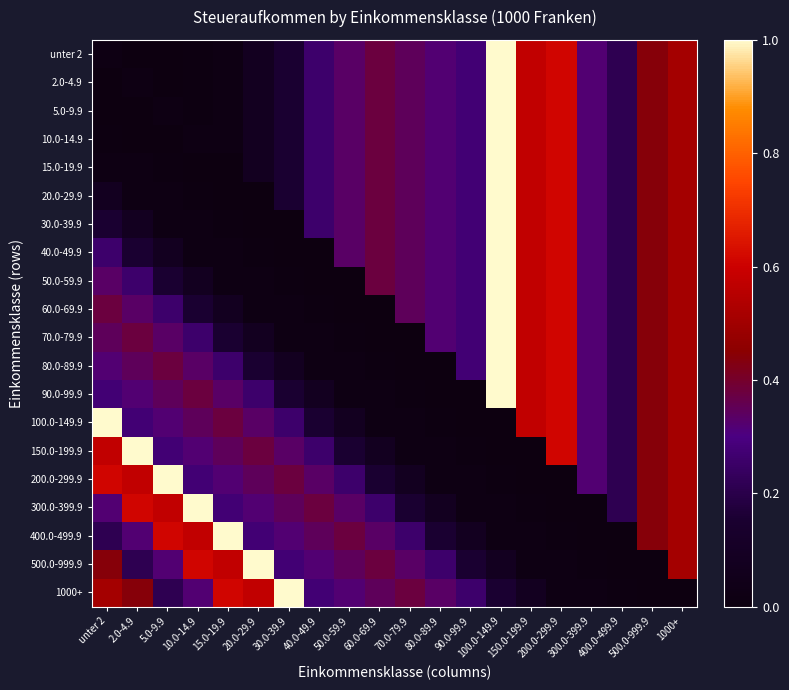

Reading right to left, extract all data points from this chart.

unter 2: 1000+=0.5	500.0-999.9=0.4	400.0-499.9=0.2	300.0-399.9=0.3	200.0-299.9=0.6	150.0-199.9=0.6	100.0-149.9=1.0	90.0-99.9=0.3	80.0-89.9=0.3	70.0-79.9=0.3	60.0-69.9=0.4	50.0-59.9=0.3	40.0-49.9=0.3	30.0-39.9=0.2	20.0-29.9=0.1	15.0-19.9=0.0	10.0-14.9=0.0	5.0-9.9=0.0	2.0-4.9=0.0	unter 2=0.0
2.0-4.9: 1000+=0.5	500.0-999.9=0.4	400.0-499.9=0.2	300.0-399.9=0.3	200.0-299.9=0.6	150.0-199.9=0.6	100.0-149.9=1.0	90.0-99.9=0.3	80.0-89.9=0.3	70.0-79.9=0.3	60.0-69.9=0.4	50.0-59.9=0.3	40.0-49.9=0.3	30.0-39.9=0.2	20.0-29.9=0.1	15.0-19.9=0.0	10.0-14.9=0.0	5.0-9.9=0.0	2.0-4.9=0.0	unter 2=0.0
5.0-9.9: 1000+=0.5	500.0-999.9=0.4	400.0-499.9=0.2	300.0-399.9=0.3	200.0-299.9=0.6	150.0-199.9=0.6	100.0-149.9=1.0	90.0-99.9=0.3	80.0-89.9=0.3	70.0-79.9=0.3	60.0-69.9=0.4	50.0-59.9=0.3	40.0-49.9=0.3	30.0-39.9=0.2	20.0-29.9=0.1	15.0-19.9=0.0	10.0-14.9=0.0	5.0-9.9=0.0	2.0-4.9=0.0	unter 2=0.0
10.0-14.9: 1000+=0.5	500.0-999.9=0.4	400.0-499.9=0.2	300.0-399.9=0.3	200.0-299.9=0.6	150.0-199.9=0.6	100.0-149.9=1.0	90.0-99.9=0.3	80.0-89.9=0.3	70.0-79.9=0.3	60.0-69.9=0.4	50.0-59.9=0.3	40.0-49.9=0.3	30.0-39.9=0.2	20.0-29.9=0.1	15.0-19.9=0.0	10.0-14.9=0.0	5.0-9.9=0.0	2.0-4.9=0.0	unter 2=0.0
15.0-19.9: 1000+=0.5	500.0-999.9=0.4	400.0-499.9=0.2	300.0-399.9=0.3	200.0-299.9=0.6	150.0-199.9=0.6	100.0-149.9=1.0	90.0-99.9=0.3	80.0-89.9=0.3	70.0-79.9=0.3	60.0-69.9=0.4	50.0-59.9=0.3	40.0-49.9=0.3	30.0-39.9=0.2	20.0-29.9=0.1	15.0-19.9=0.0	10.0-14.9=0.0	5.0-9.9=0.0	2.0-4.9=0.0	unter 2=0.0
20.0-29.9: 1000+=0.5	500.0-999.9=0.4	400.0-499.9=0.2	300.0-399.9=0.3	200.0-299.9=0.6	150.0-199.9=0.6	100.0-149.9=1.0	90.0-99.9=0.3	80.0-89.9=0.3	70.0-79.9=0.3	60.0-69.9=0.4	50.0-59.9=0.3	40.0-49.9=0.3	30.0-39.9=0.2	20.0-29.9=0.0	15.0-19.9=0.0	10.0-14.9=0.0	5.0-9.9=0.0	2.0-4.9=0.0	unter 2=0.1
30.0-39.9: 1000+=0.5	500.0-999.9=0.4	400.0-499.9=0.2	300.0-399.9=0.3	200.0-299.9=0.6	150.0-199.9=0.6	100.0-149.9=1.0	90.0-99.9=0.3	80.0-89.9=0.3	70.0-79.9=0.3	60.0-69.9=0.4	50.0-59.9=0.3	40.0-49.9=0.3	30.0-39.9=0.0	20.0-29.9=0.0	15.0-19.9=0.0	10.0-14.9=0.0	5.0-9.9=0.0	2.0-4.9=0.1	unter 2=0.2
40.0-49.9: 1000+=0.5	500.0-999.9=0.4	400.0-499.9=0.2	300.0-399.9=0.3	200.0-299.9=0.6	150.0-199.9=0.6	100.0-149.9=1.0	90.0-99.9=0.3	80.0-89.9=0.3	70.0-79.9=0.3	60.0-69.9=0.4	50.0-59.9=0.3	40.0-49.9=0.0	30.0-39.9=0.0	20.0-29.9=0.0	15.0-19.9=0.0	10.0-14.9=0.0	5.0-9.9=0.1	2.0-4.9=0.2	unter 2=0.3
50.0-59.9: 1000+=0.5	500.0-999.9=0.4	400.0-499.9=0.2	300.0-399.9=0.3	200.0-299.9=0.6	150.0-199.9=0.6	100.0-149.9=1.0	90.0-99.9=0.3	80.0-89.9=0.3	70.0-79.9=0.3	60.0-69.9=0.4	50.0-59.9=0.0	40.0-49.9=0.0	30.0-39.9=0.0	20.0-29.9=0.0	15.0-19.9=0.0	10.0-14.9=0.1	5.0-9.9=0.2	2.0-4.9=0.3	unter 2=0.3
60.0-69.9: 1000+=0.5	500.0-999.9=0.4	400.0-499.9=0.2	300.0-399.9=0.3	200.0-299.9=0.6	150.0-199.9=0.6	100.0-149.9=1.0	90.0-99.9=0.3	80.0-89.9=0.3	70.0-79.9=0.3	60.0-69.9=0.0	50.0-59.9=0.0	40.0-49.9=0.0	30.0-39.9=0.0	20.0-29.9=0.0	15.0-19.9=0.1	10.0-14.9=0.2	5.0-9.9=0.3	2.0-4.9=0.3	unter 2=0.4
70.0-79.9: 1000+=0.5	500.0-999.9=0.4	400.0-499.9=0.2	300.0-399.9=0.3	200.0-299.9=0.6	150.0-199.9=0.6	100.0-149.9=1.0	90.0-99.9=0.3	80.0-89.9=0.3	70.0-79.9=0.0	60.0-69.9=0.0	50.0-59.9=0.0	40.0-49.9=0.0	30.0-39.9=0.0	20.0-29.9=0.1	15.0-19.9=0.2	10.0-14.9=0.3	5.0-9.9=0.3	2.0-4.9=0.4	unter 2=0.3
80.0-89.9: 1000+=0.5	500.0-999.9=0.4	400.0-499.9=0.2	300.0-399.9=0.3	200.0-299.9=0.6	150.0-199.9=0.6	100.0-149.9=1.0	90.0-99.9=0.3	80.0-89.9=0.0	70.0-79.9=0.0	60.0-69.9=0.0	50.0-59.9=0.0	40.0-49.9=0.0	30.0-39.9=0.1	20.0-29.9=0.2	15.0-19.9=0.3	10.0-14.9=0.3	5.0-9.9=0.4	2.0-4.9=0.3	unter 2=0.3
90.0-99.9: 1000+=0.5	500.0-999.9=0.4	400.0-499.9=0.2	300.0-399.9=0.3	200.0-299.9=0.6	150.0-199.9=0.6	100.0-149.9=1.0	90.0-99.9=0.0	80.0-89.9=0.0	70.0-79.9=0.0	60.0-69.9=0.0	50.0-59.9=0.0	40.0-49.9=0.1	30.0-39.9=0.2	20.0-29.9=0.3	15.0-19.9=0.3	10.0-14.9=0.4	5.0-9.9=0.3	2.0-4.9=0.3	unter 2=0.3
100.0-149.9: 1000+=0.5	500.0-999.9=0.4	400.0-499.9=0.2	300.0-399.9=0.3	200.0-299.9=0.6	150.0-199.9=0.6	100.0-149.9=0.0	90.0-99.9=0.0	80.0-89.9=0.0	70.0-79.9=0.0	60.0-69.9=0.0	50.0-59.9=0.1	40.0-49.9=0.2	30.0-39.9=0.3	20.0-29.9=0.3	15.0-19.9=0.4	10.0-14.9=0.3	5.0-9.9=0.3	2.0-4.9=0.3	unter 2=1.0
150.0-199.9: 1000+=0.5	500.0-999.9=0.4	400.0-499.9=0.2	300.0-399.9=0.3	200.0-299.9=0.6	150.0-199.9=0.0	100.0-149.9=0.0	90.0-99.9=0.0	80.0-89.9=0.0	70.0-79.9=0.0	60.0-69.9=0.1	50.0-59.9=0.2	40.0-49.9=0.3	30.0-39.9=0.3	20.0-29.9=0.4	15.0-19.9=0.3	10.0-14.9=0.3	5.0-9.9=0.3	2.0-4.9=1.0	unter 2=0.6
200.0-299.9: 1000+=0.5	500.0-999.9=0.4	400.0-499.9=0.2	300.0-399.9=0.3	200.0-299.9=0.0	150.0-199.9=0.0	100.0-149.9=0.0	90.0-99.9=0.0	80.0-89.9=0.0	70.0-79.9=0.1	60.0-69.9=0.2	50.0-59.9=0.3	40.0-49.9=0.3	30.0-39.9=0.4	20.0-29.9=0.3	15.0-19.9=0.3	10.0-14.9=0.3	5.0-9.9=1.0	2.0-4.9=0.6	unter 2=0.6
300.0-399.9: 1000+=0.5	500.0-999.9=0.4	400.0-499.9=0.2	300.0-399.9=0.0	200.0-299.9=0.0	150.0-199.9=0.0	100.0-149.9=0.0	90.0-99.9=0.0	80.0-89.9=0.1	70.0-79.9=0.2	60.0-69.9=0.3	50.0-59.9=0.3	40.0-49.9=0.4	30.0-39.9=0.3	20.0-29.9=0.3	15.0-19.9=0.3	10.0-14.9=1.0	5.0-9.9=0.6	2.0-4.9=0.6	unter 2=0.3
400.0-499.9: 1000+=0.5	500.0-999.9=0.4	400.0-499.9=0.0	300.0-399.9=0.0	200.0-299.9=0.0	150.0-199.9=0.0	100.0-149.9=0.0	90.0-99.9=0.1	80.0-89.9=0.2	70.0-79.9=0.3	60.0-69.9=0.3	50.0-59.9=0.4	40.0-49.9=0.3	30.0-39.9=0.3	20.0-29.9=0.3	15.0-19.9=1.0	10.0-14.9=0.6	5.0-9.9=0.6	2.0-4.9=0.3	unter 2=0.2
500.0-999.9: 1000+=0.5	500.0-999.9=0.0	400.0-499.9=0.0	300.0-399.9=0.0	200.0-299.9=0.0	150.0-199.9=0.0	100.0-149.9=0.1	90.0-99.9=0.2	80.0-89.9=0.3	70.0-79.9=0.3	60.0-69.9=0.4	50.0-59.9=0.3	40.0-49.9=0.3	30.0-39.9=0.3	20.0-29.9=1.0	15.0-19.9=0.6	10.0-14.9=0.6	5.0-9.9=0.3	2.0-4.9=0.2	unter 2=0.4
1000+: 1000+=0.0	500.0-999.9=0.0	400.0-499.9=0.0	300.0-399.9=0.0	200.0-299.9=0.0	150.0-199.9=0.1	100.0-149.9=0.2	90.0-99.9=0.3	80.0-89.9=0.3	70.0-79.9=0.4	60.0-69.9=0.3	50.0-59.9=0.3	40.0-49.9=0.3	30.0-39.9=1.0	20.0-29.9=0.6	15.0-19.9=0.6	10.0-14.9=0.3	5.0-9.9=0.2	2.0-4.9=0.4	unter 2=0.5